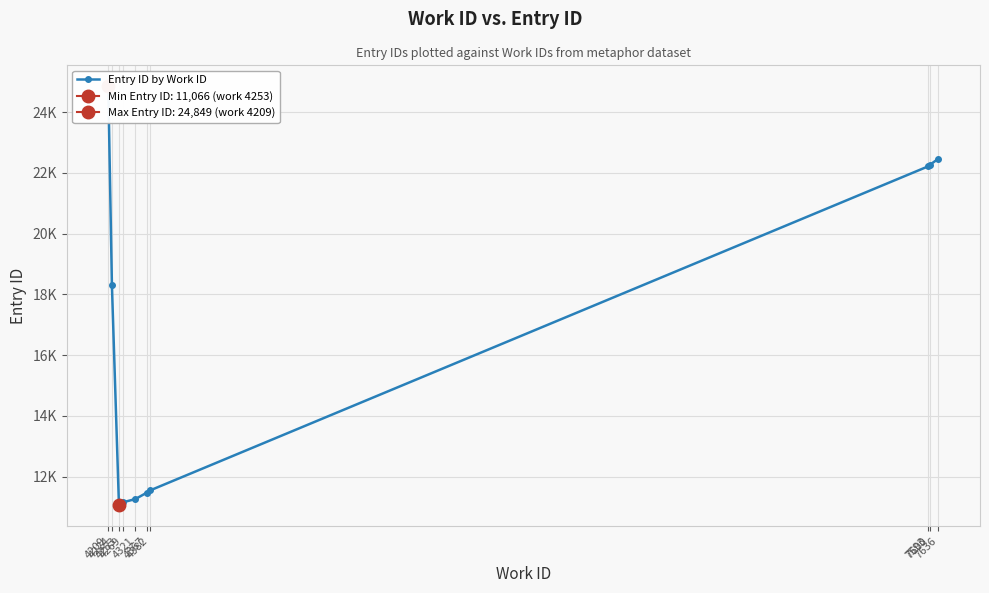

Reading left to right, transcribe all the data shown in this chart.

24849	18292	11066	11155	11263	11469	11549	22212	22261	22467